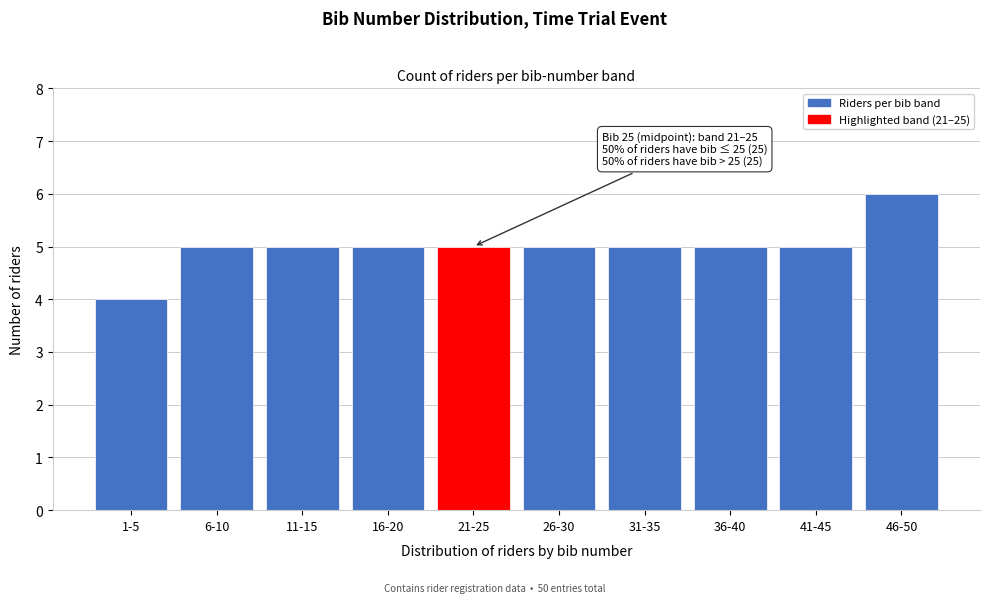

Reading left to right, extract all data points from this chart.

1-5=4	6-10=5	11-15=5	16-20=5	21-25=5	26-30=5	31-35=5	36-40=5	41-45=5	46-50=6